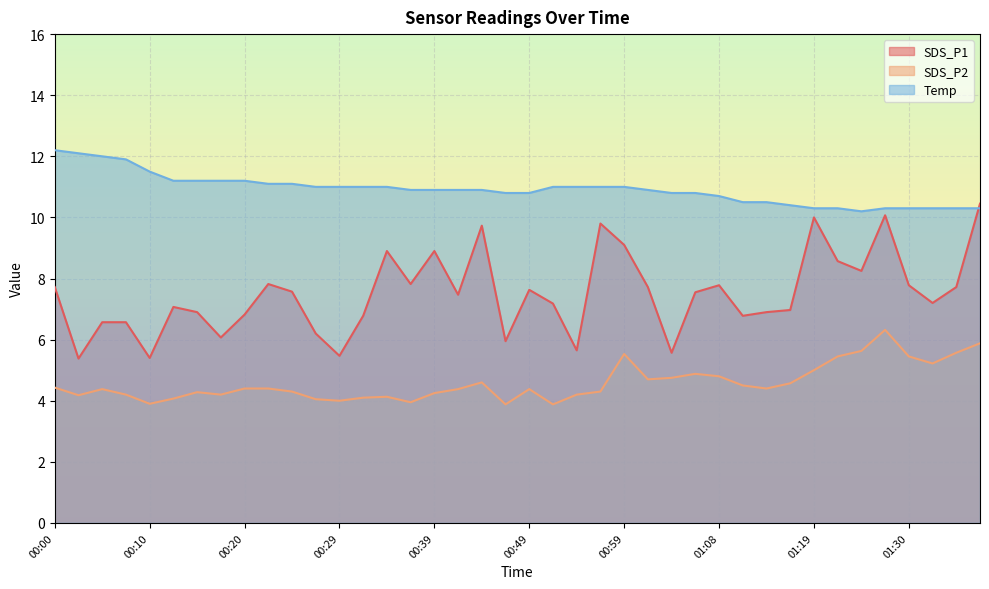

What are all the series names shown in the legend?

SDS_P1, SDS_P2, Temp